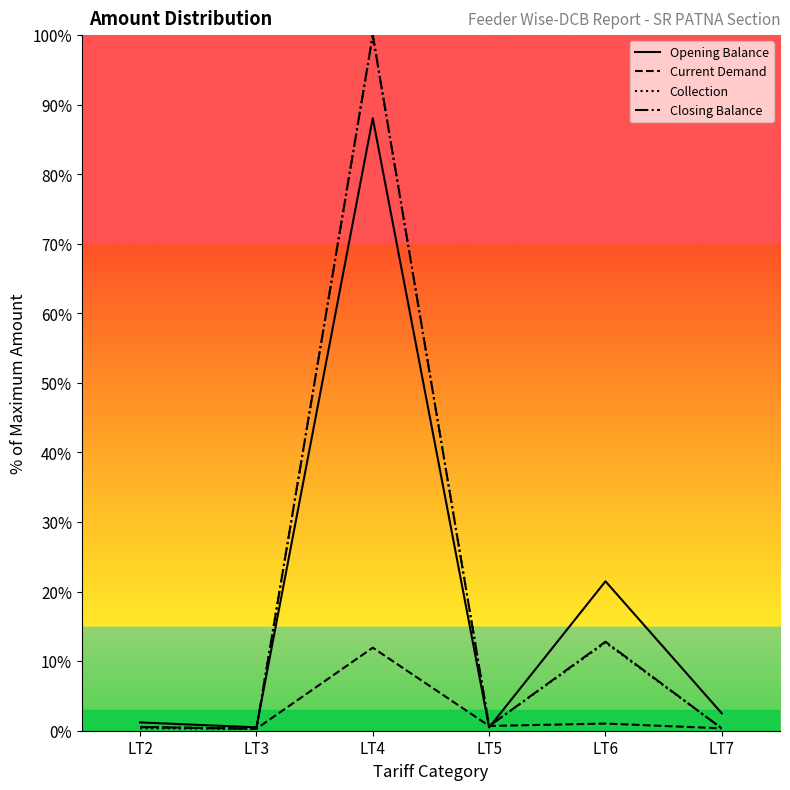

Reading left to right, transcribe all the data shown in this chart.

Opening Balance: 1.2	0.5	88.1	0.5	21.5	2.5
Current Demand: 0.5	0.3	11.9	0.7	1.0	0.3
Collection: 0.4	0.3	100.0	0.7	12.7	0.3
Closing Balance: 0.5	0.3	100.0	0.7	12.8	0.3